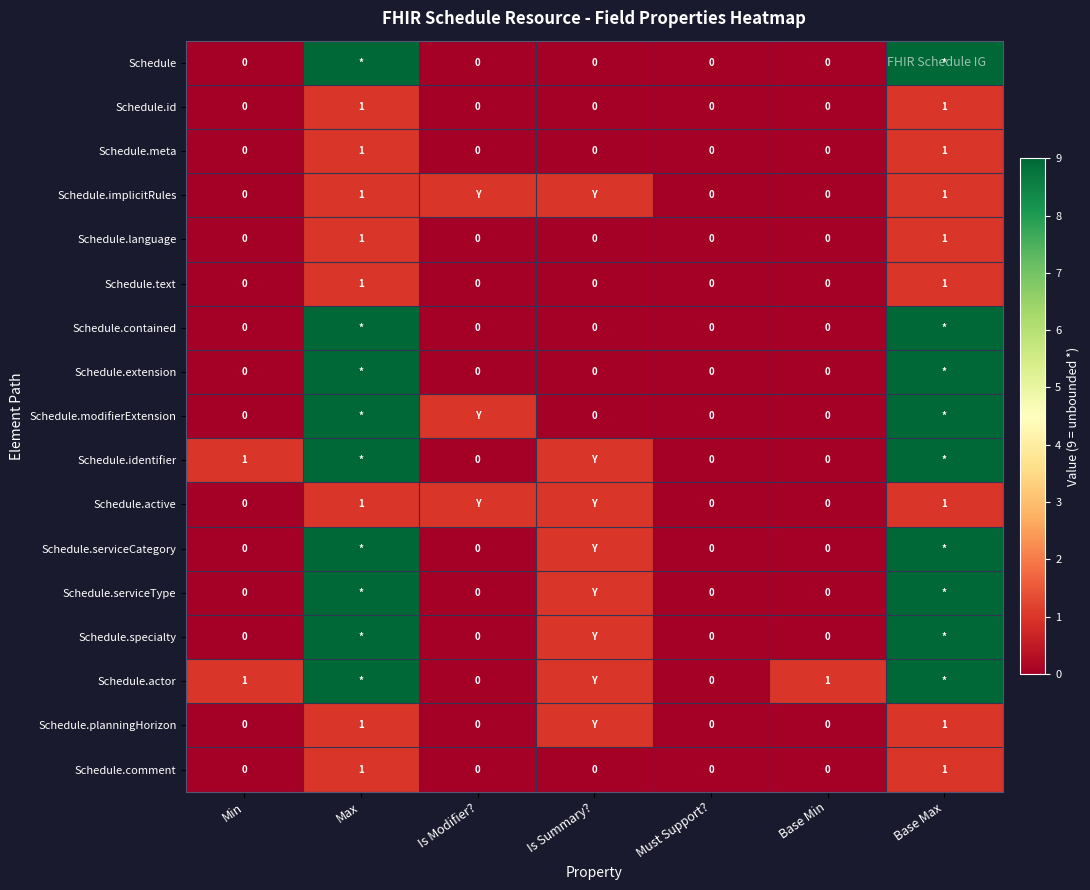

True or false: Schedule.implicitRules has a value of 1 at Max.

True